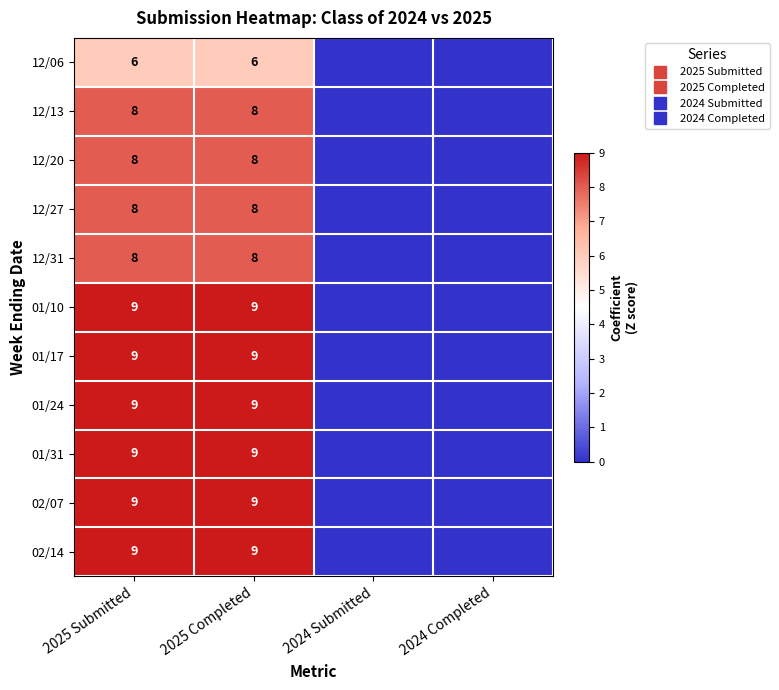

Is it true that 12/13 equals 14 at 2025 Submitted?

False